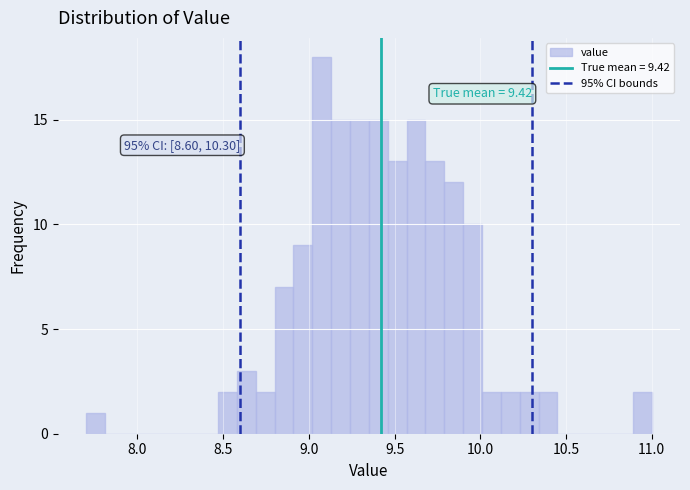

Read against the x-axis, roughly where is the centre of the tallest bar?

9.10